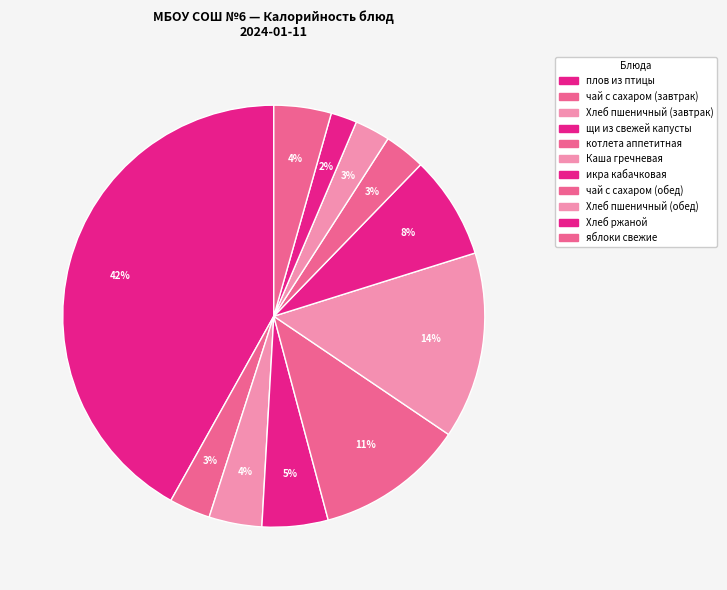

How many slices are in this pie chart?

11